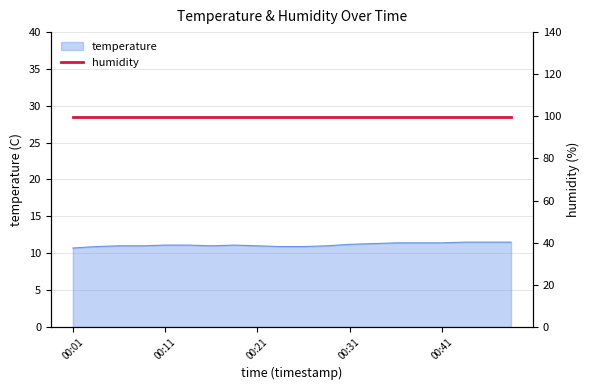

How many data points are above 11?

11